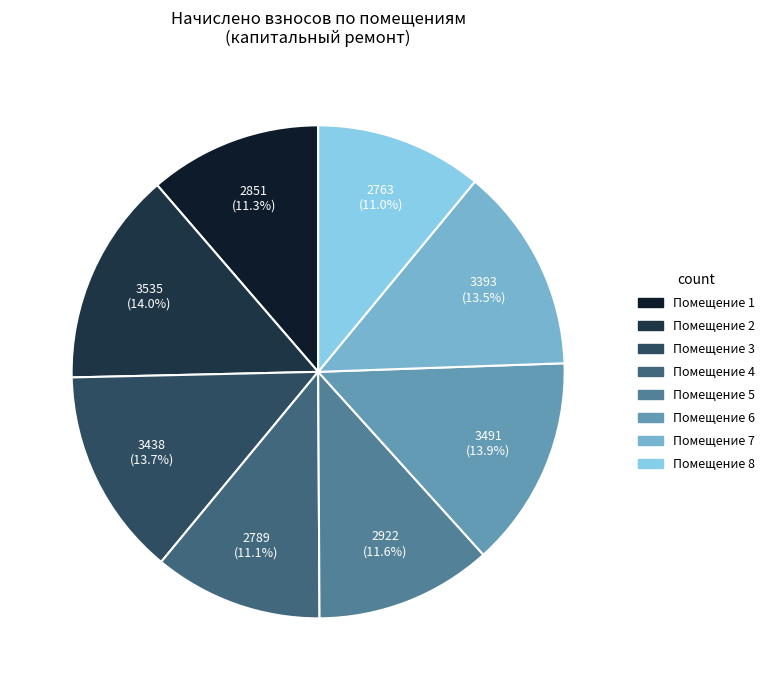

What is the ratio of the value at Помещение 5 to the value at Помещение 2?

0.8